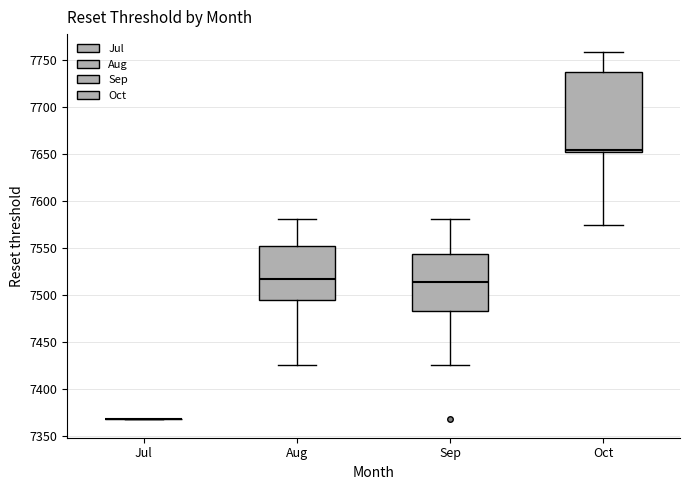

Reading left to right, transcribe this box plot: for each box, give where its median line is, the range the box spans, and where its two whiskers end, as read against the y-axis. The values are not printed on the chart, so give them approximately, as read against the axis.

Jul: box collapsed to a line at 7370, whiskers 7370 to 7370
Aug: median 7515, box 7495 to 7550, whiskers 7425 to 7580
Sep: median 7515, box 7485 to 7545, whiskers 7425 to 7580
Oct: median 7655 (just above the box's lower edge), box 7655 to 7740, whiskers 7575 to 7760